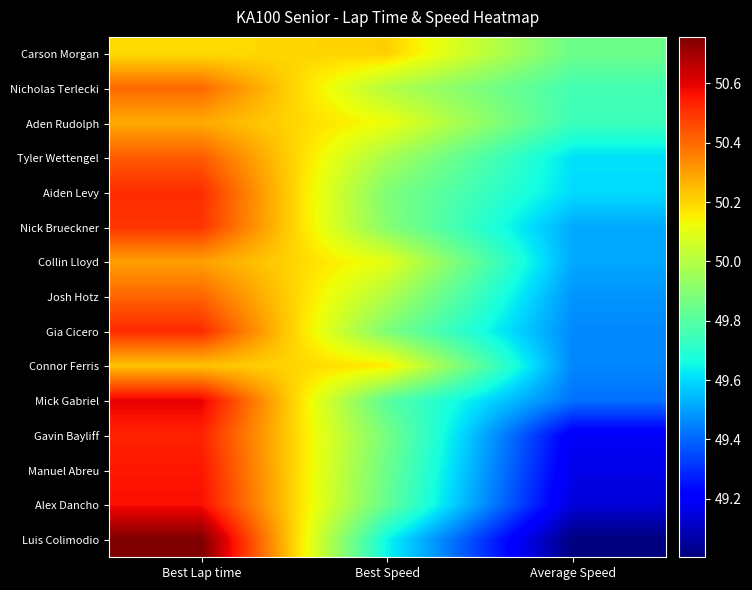

Between Best Speed and Average Speed, which is larger?

Best Speed